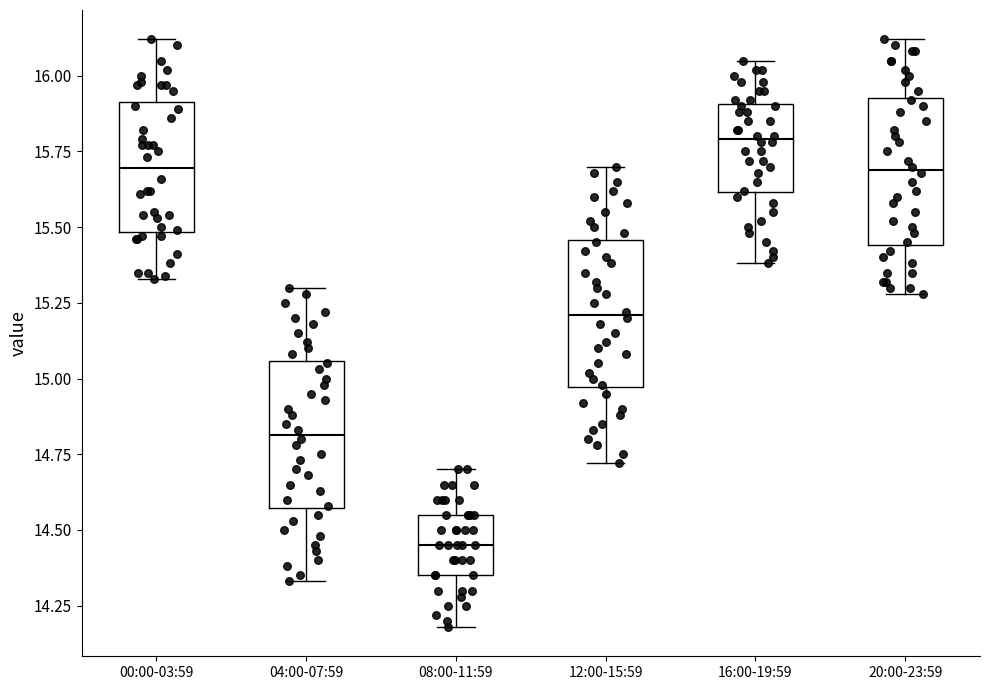

Reading left to right, read every box against the y-axis: the position of its median line, the range the box covers, and the ends of its whiskers. The values are not printed on the chart, so give them approximately, as read against the axis.

00:00-03:59: median 15.70, box 15.50 to 15.90, whiskers 15.35 to 16.10
04:00-07:59: median 14.80, box 14.55 to 15.05, whiskers 14.35 to 15.30
08:00-11:59: median 14.45, box 14.35 to 14.55, whiskers 14.20 to 14.70
12:00-15:59: median 15.20, box 14.95 to 15.45, whiskers 14.70 to 15.70
16:00-19:59: median 15.80, box 15.60 to 15.90, whiskers 15.40 to 16.05
20:00-23:59: median 15.70, box 15.45 to 15.95, whiskers 15.30 to 16.10